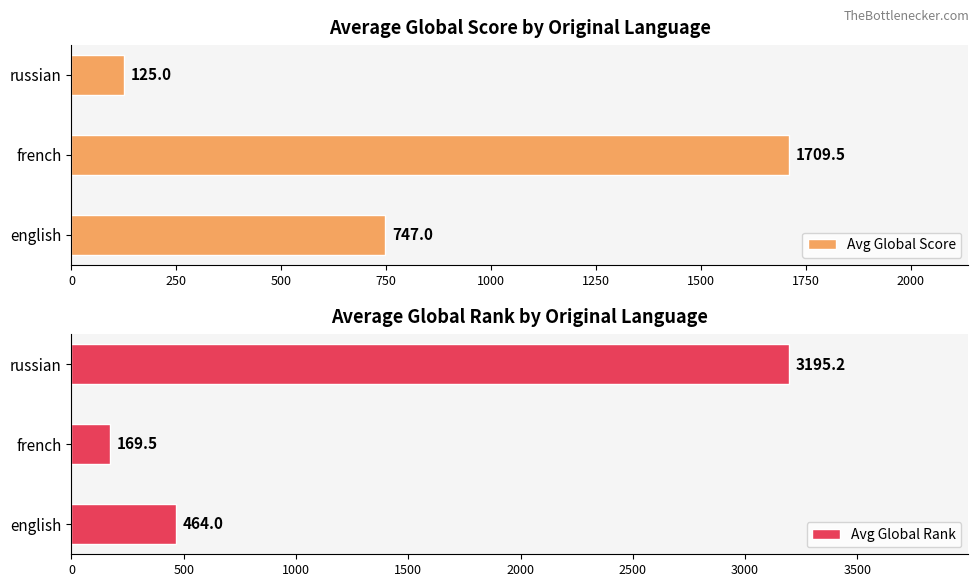

What is the sum of all Avg Global Score values?

2581.5